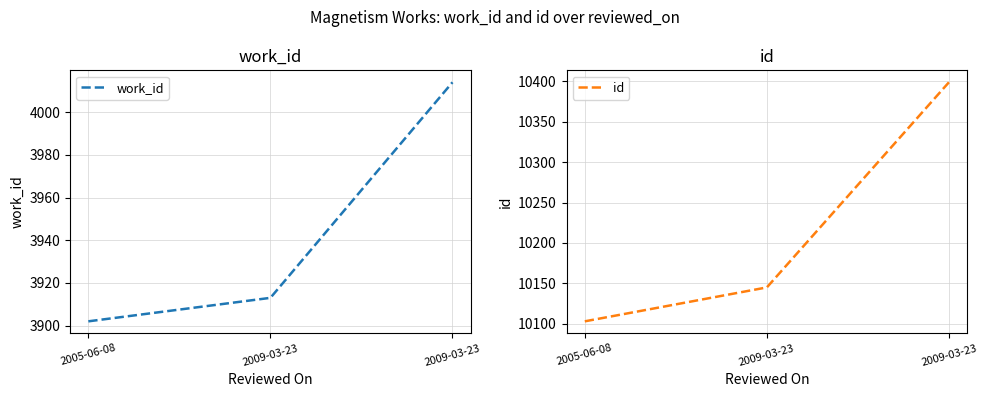

What are all the series names shown in the legend?

work_id, id